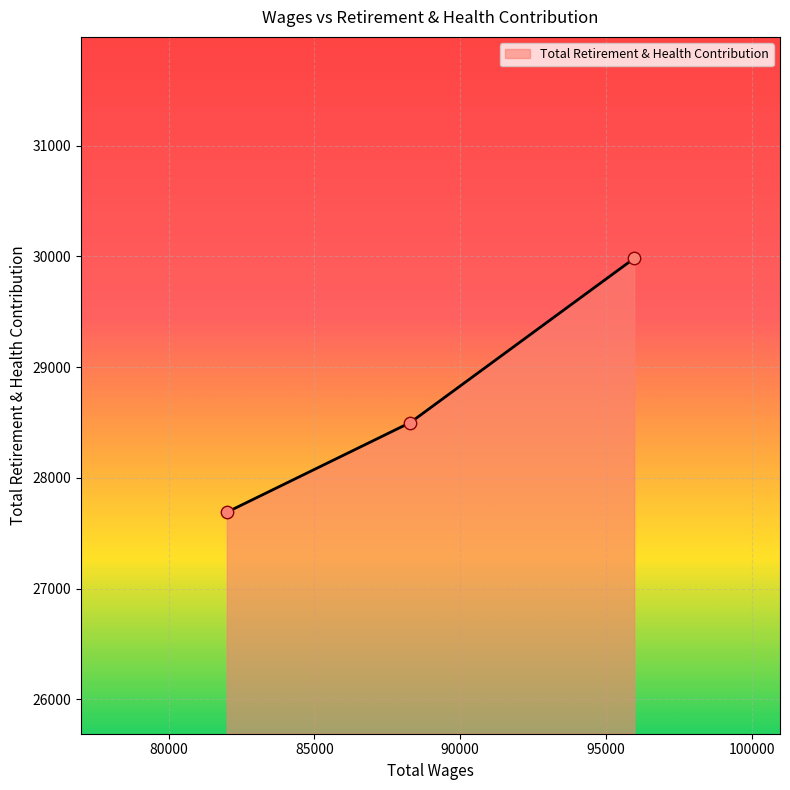

Between 88290.0 and 95965.0, which is larger?

95965.0